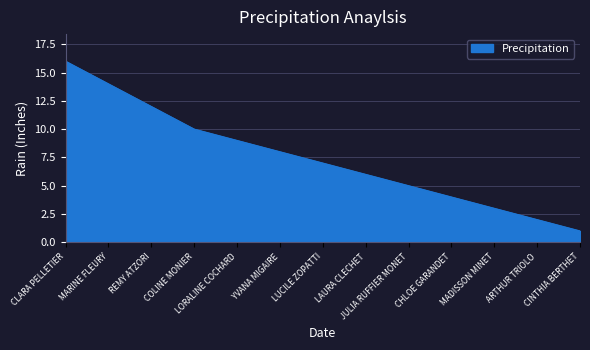

What is the difference between the maximum and second lowest values?

14